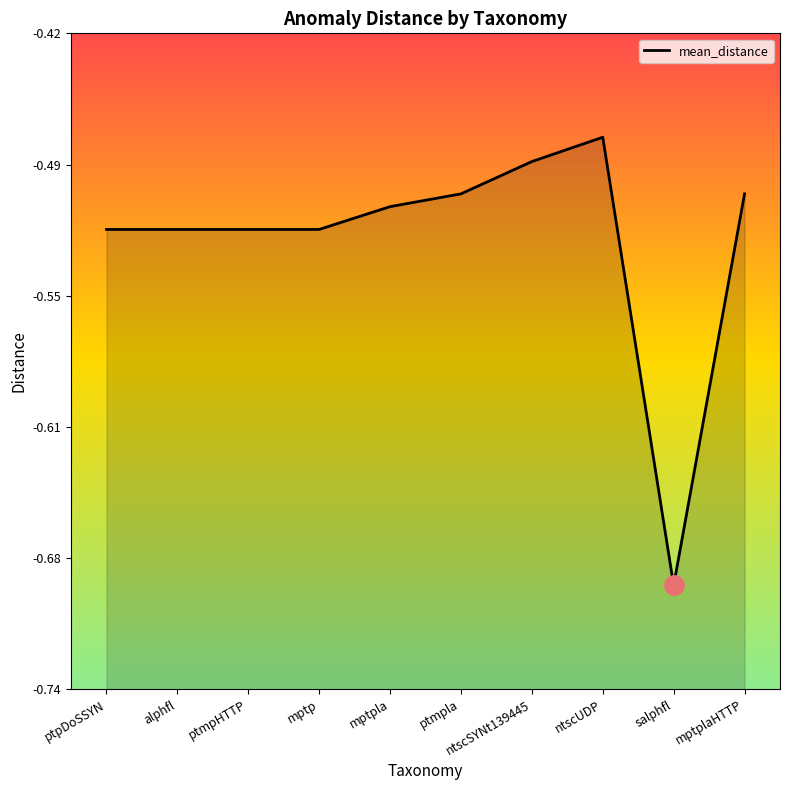

What is the label of the 1st point from the right?

mptplaHTTP